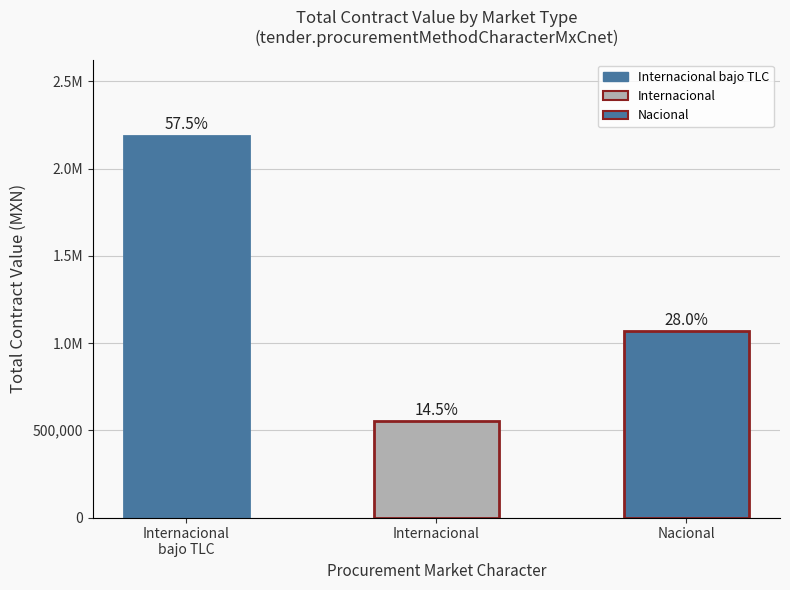

Are the bars horizontal?

No